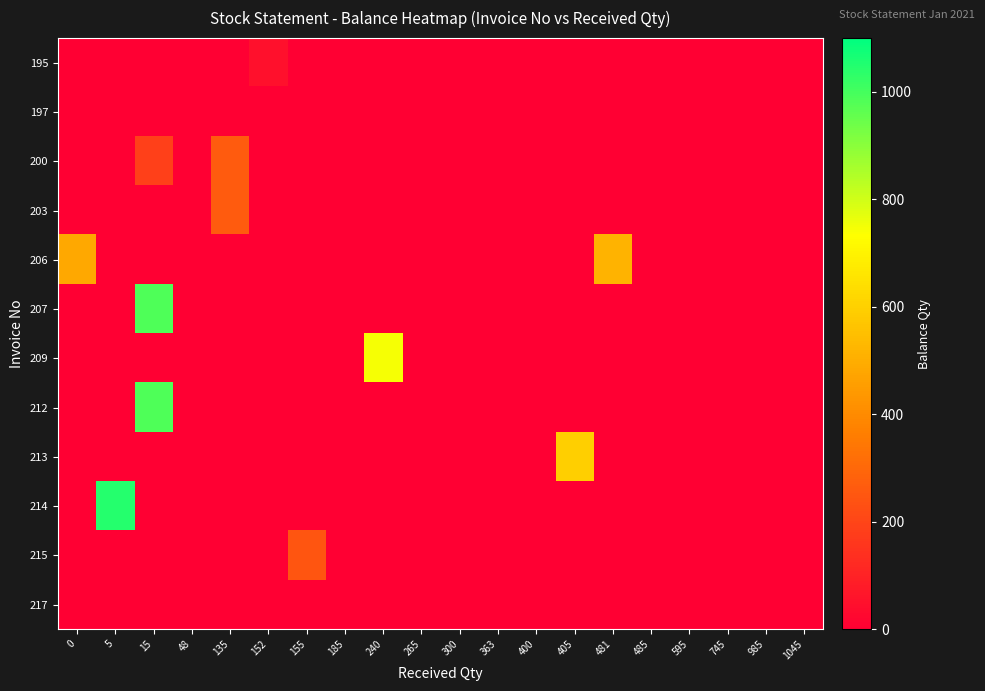

At 155, list the series in order from largest to smallest.

215, 195, 197, 200, 203, 206, 207, 209, 212, 213, 214, 217